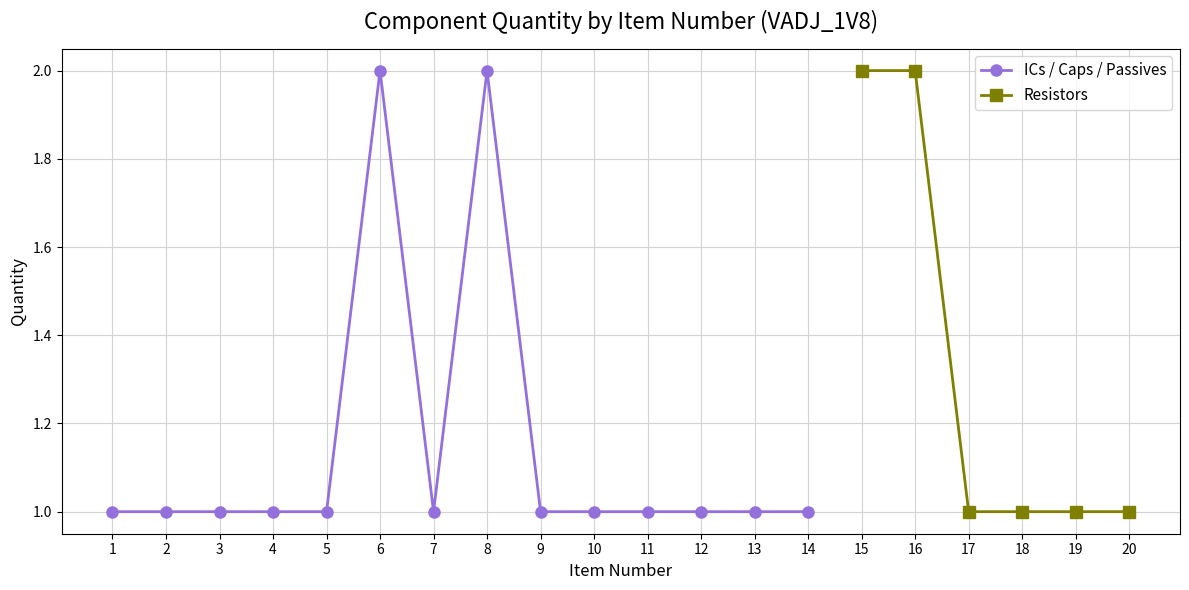

What is the average value of the Capacitors series?

1